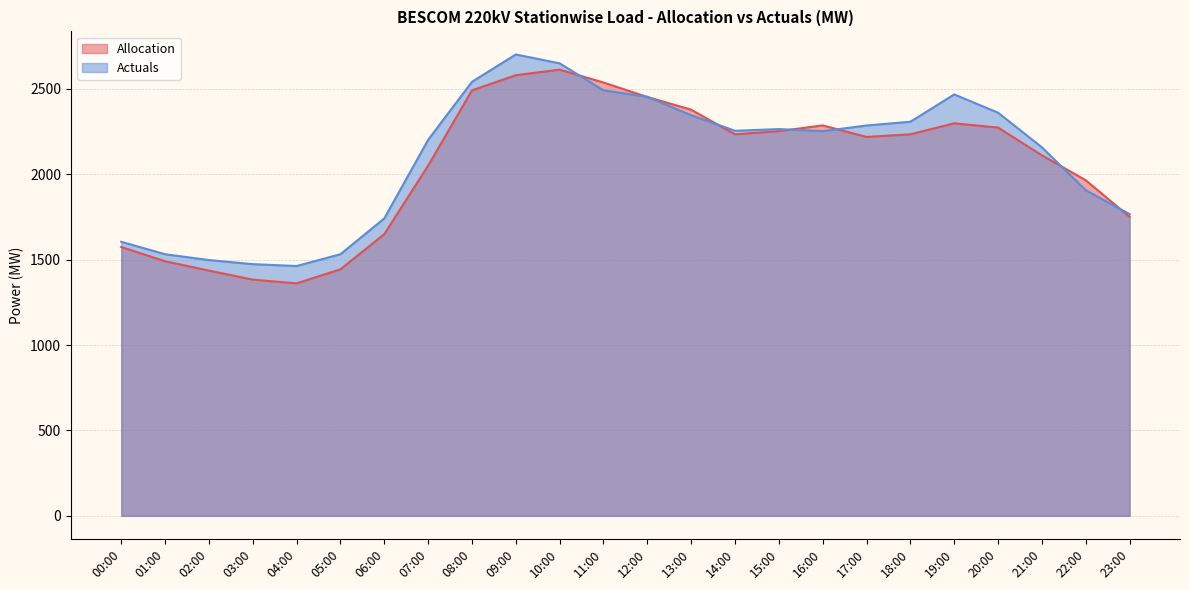

What is the average value of the Allocation series?

2044.7